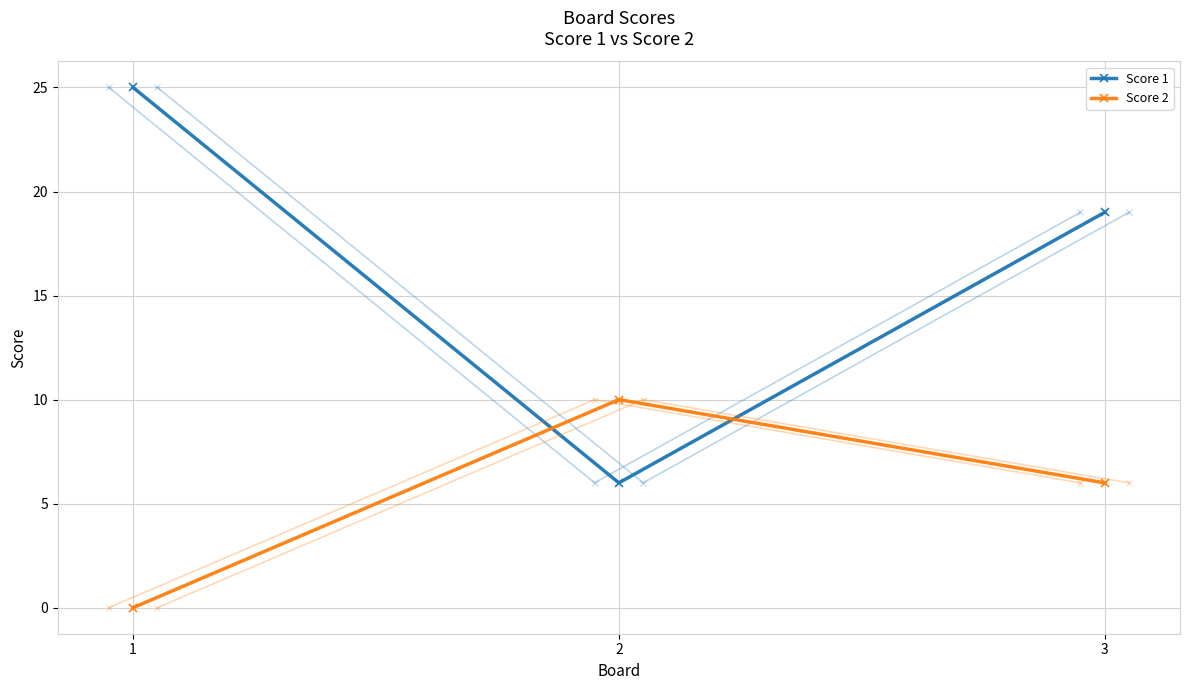

Reading right to left, extract all data points from this chart.

Score 1: 19	6	25
Score 2: 6	10	0